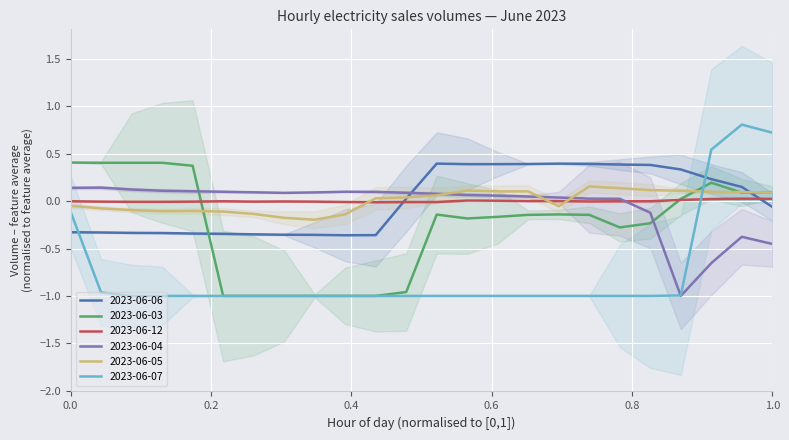

The 2023-06-04 series shows 0.2 at 10-11. True or false?

False